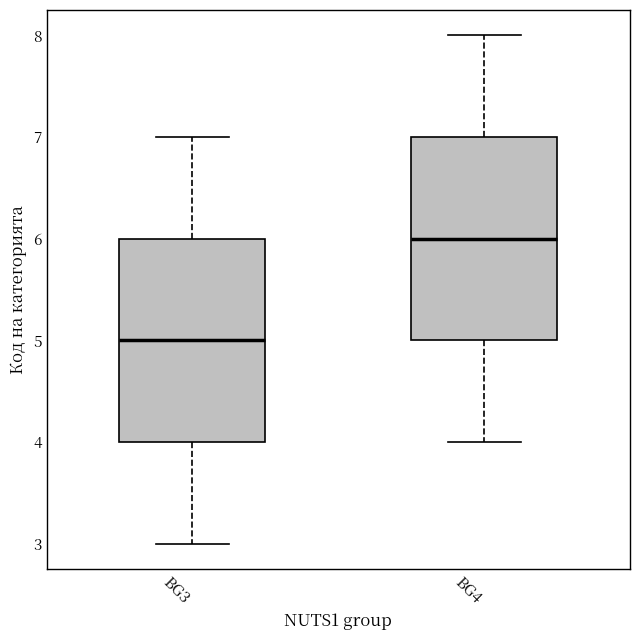

Which box has the highest median line?

BG4